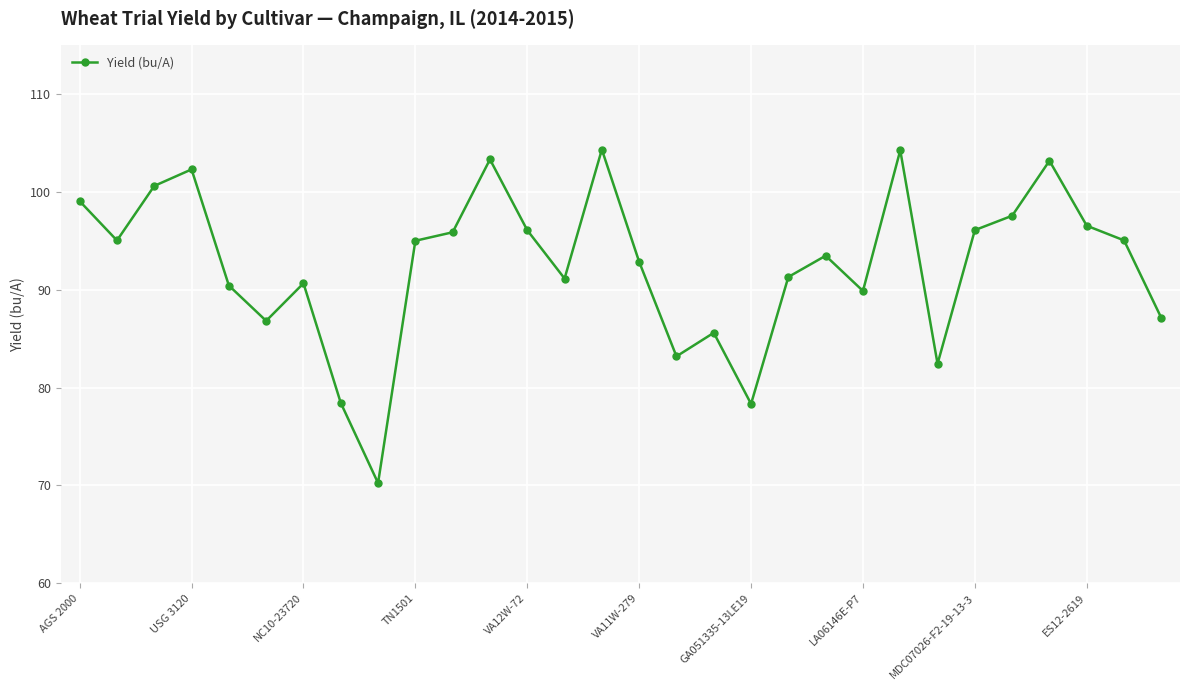

What is the minimum value shown in the chart?

70.2